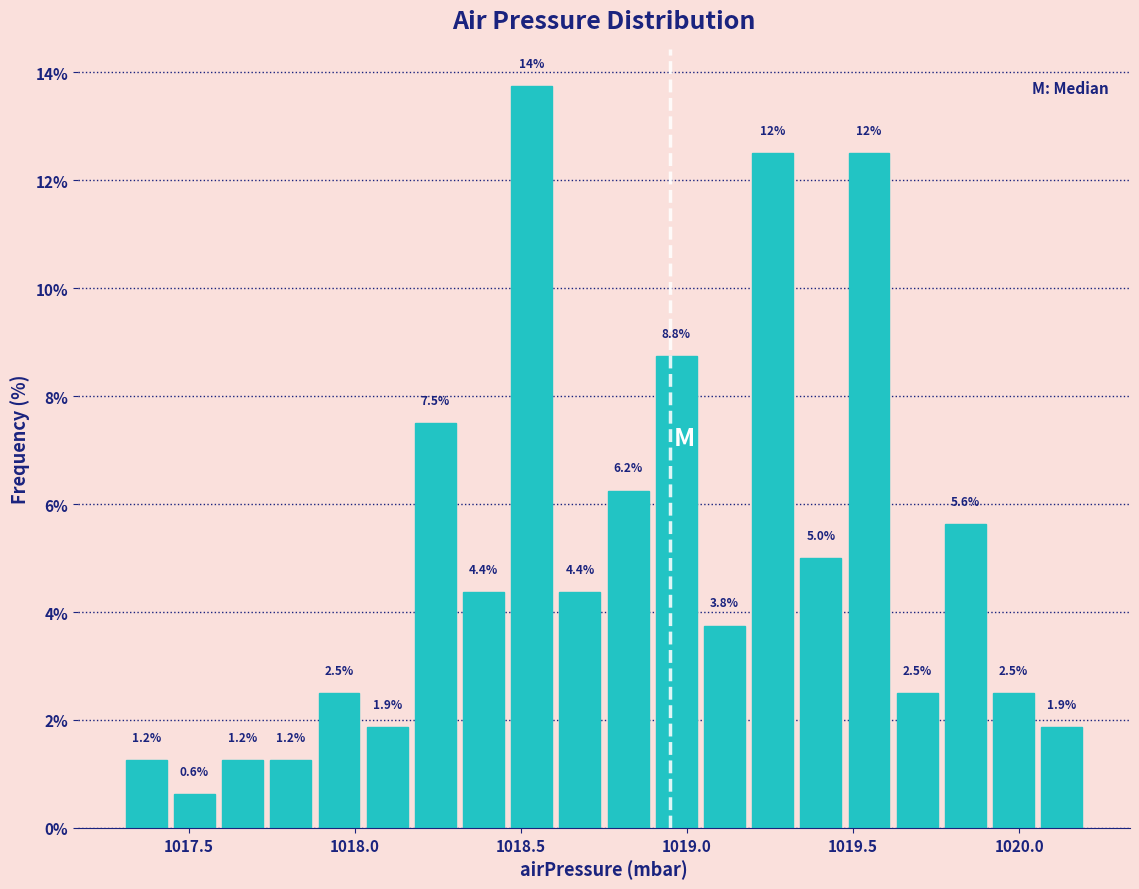

Around what value on the x-axis is the tallest bar? Give the approximate position of its centre, as read against the axis.

1018.55